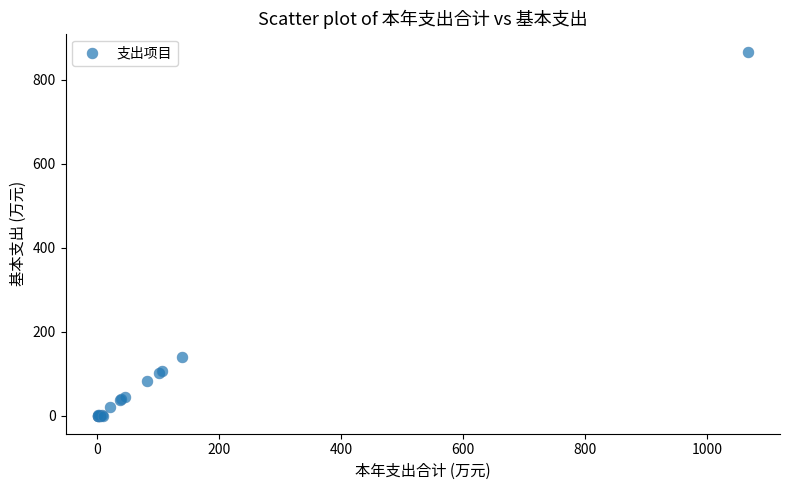

What Y value in the scatter plot is closest to 433?

138.6